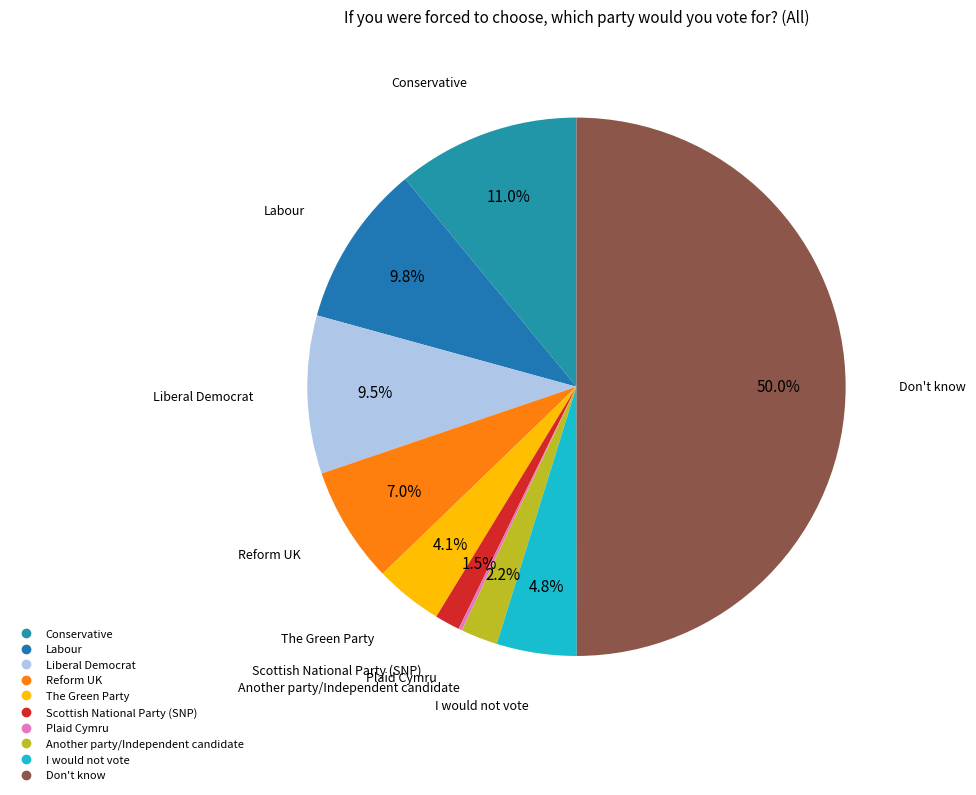

True or false: Conservative accounts for 25% of the total.

False